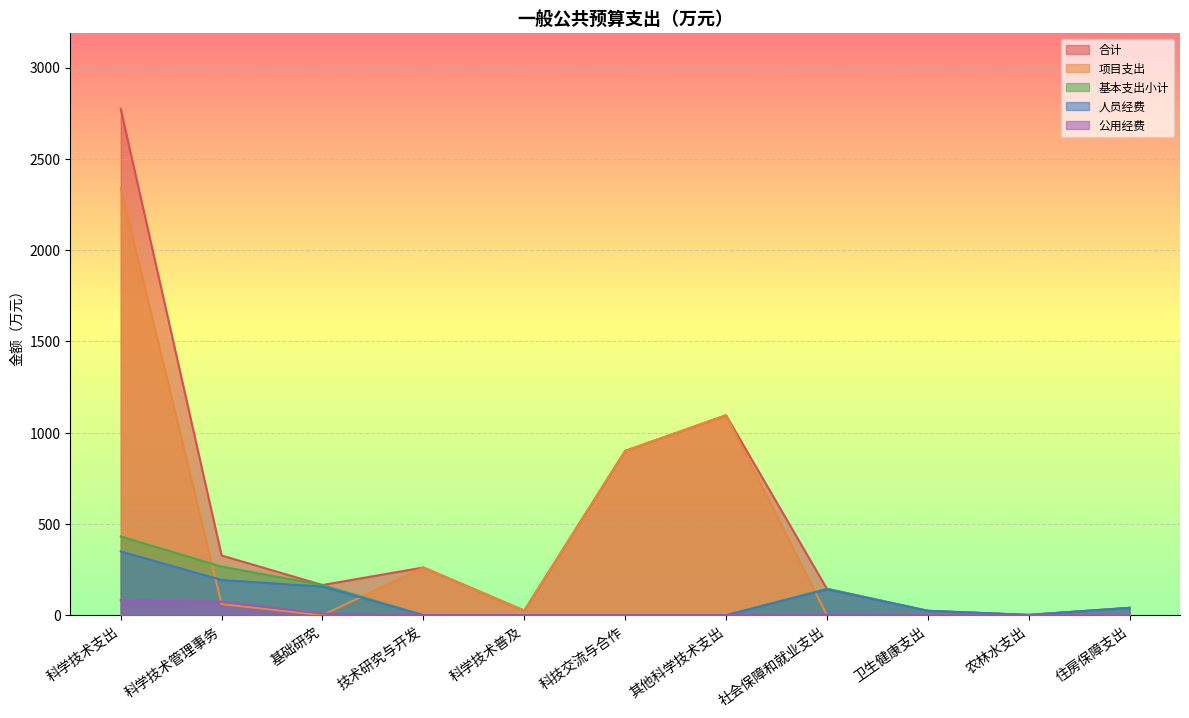

Does the chart display data point markers on the line(s)?

No